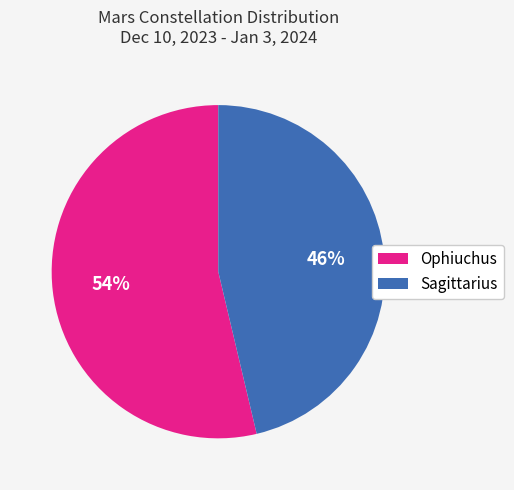

Do Sagittarius and Ophiuchus together represent more than half of the pie?

Yes